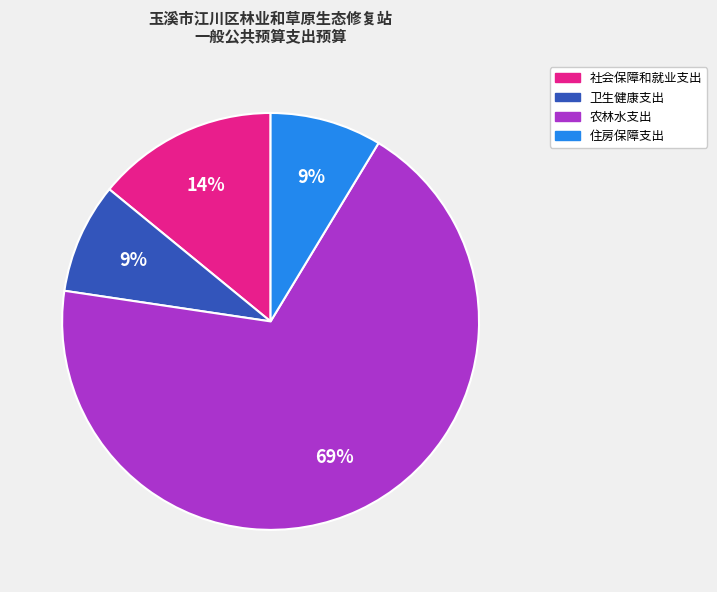

Which has a higher value, 农林水支出 or 住房保障支出?

农林水支出